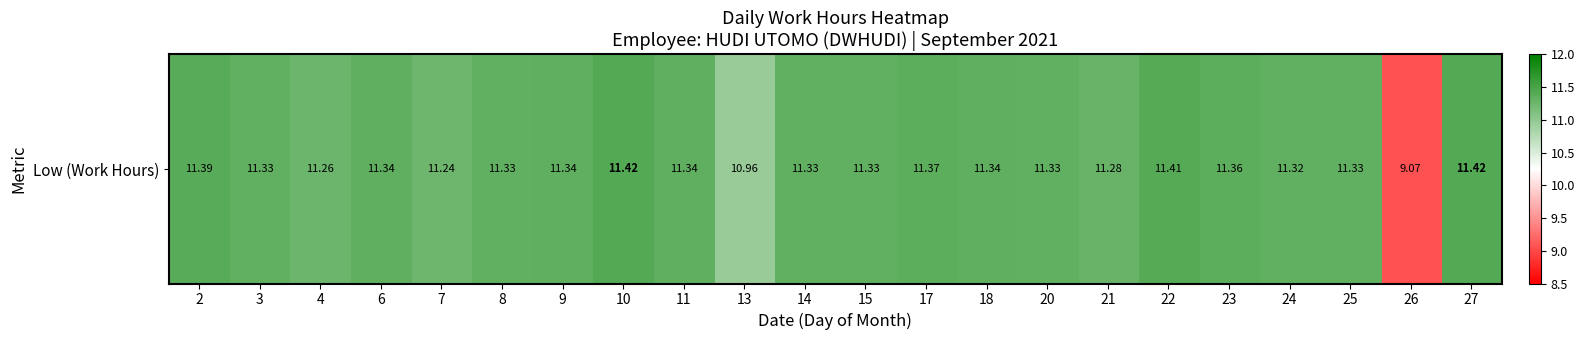

True or false: the data shows 11.3 at 3.

True